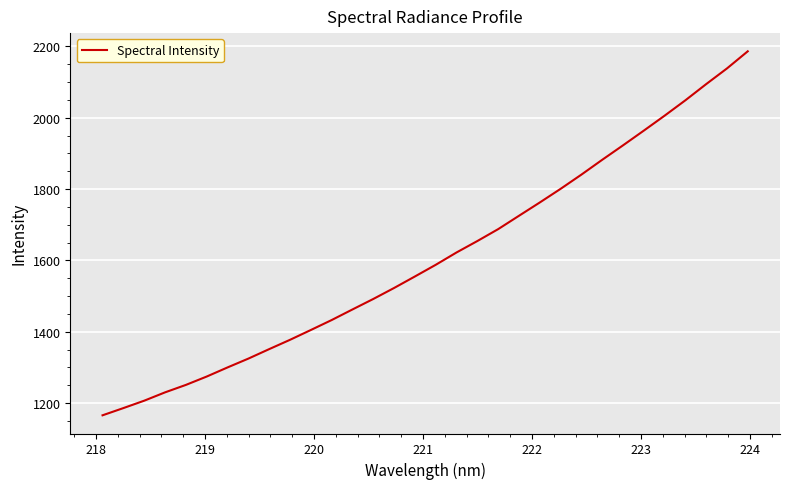

What is the greatest value displayed?

2186.5